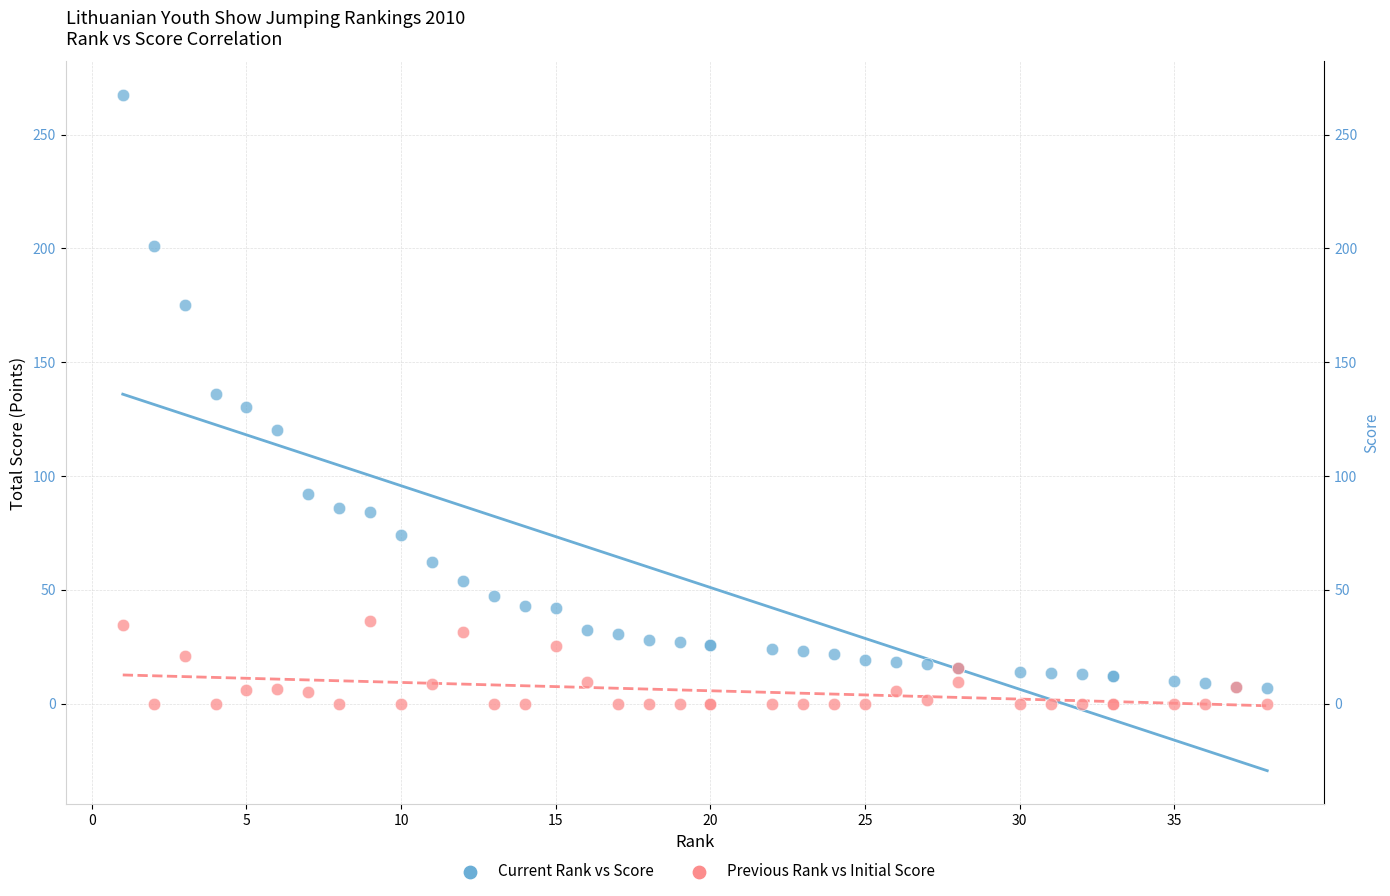

What are all the series names shown in the legend?

Current Rank vs Score, Previous Rank vs Initial Score